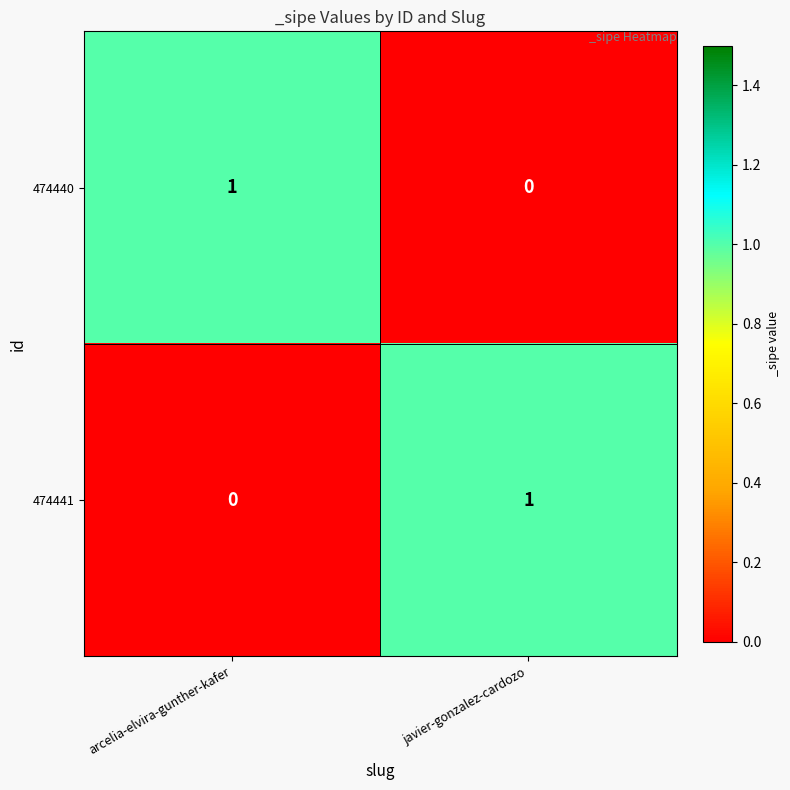

Count the number of categories in the chart.

2